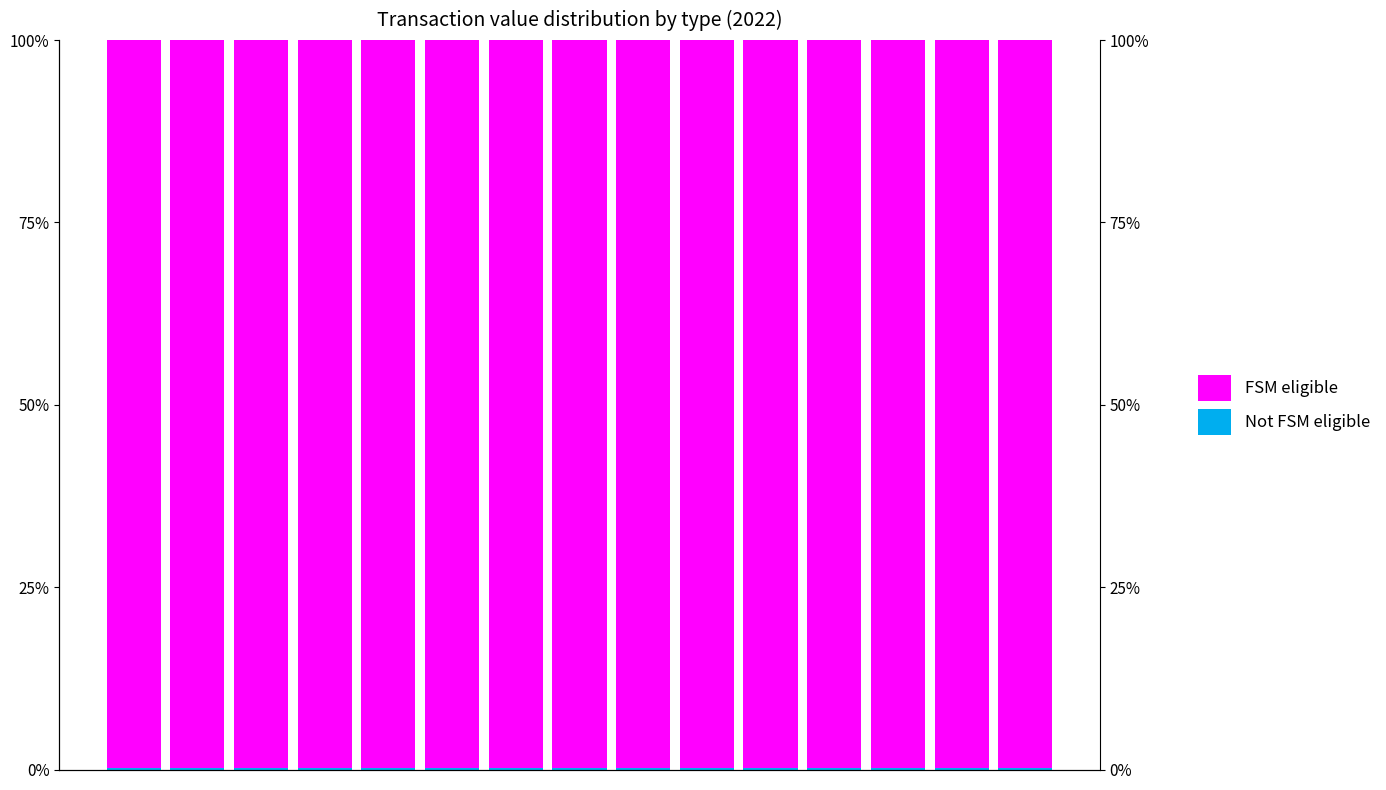

The Not FSM eligible series shows 0.0 at 3. True or false?

False